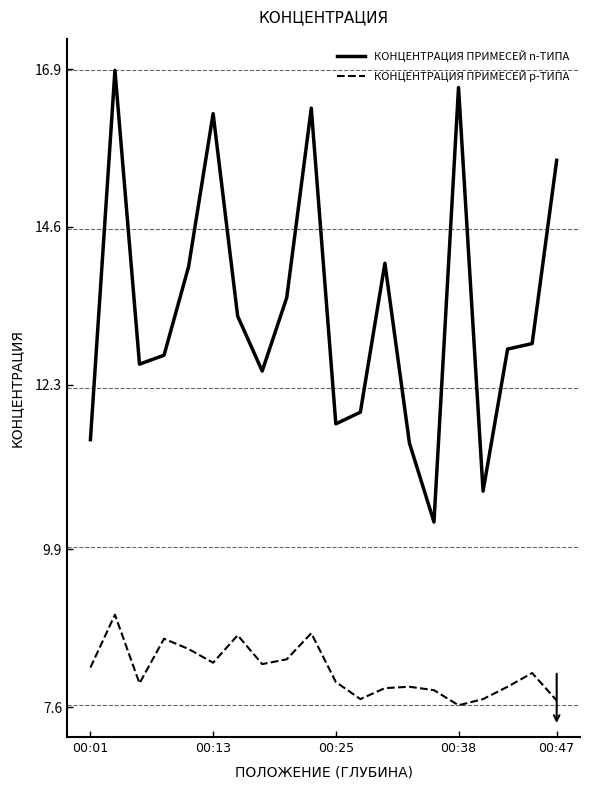

Which series has the widest spread of values?

КОНЦЕНТРАЦИЯ ПРИМЕСЕЙ n-ТИПА